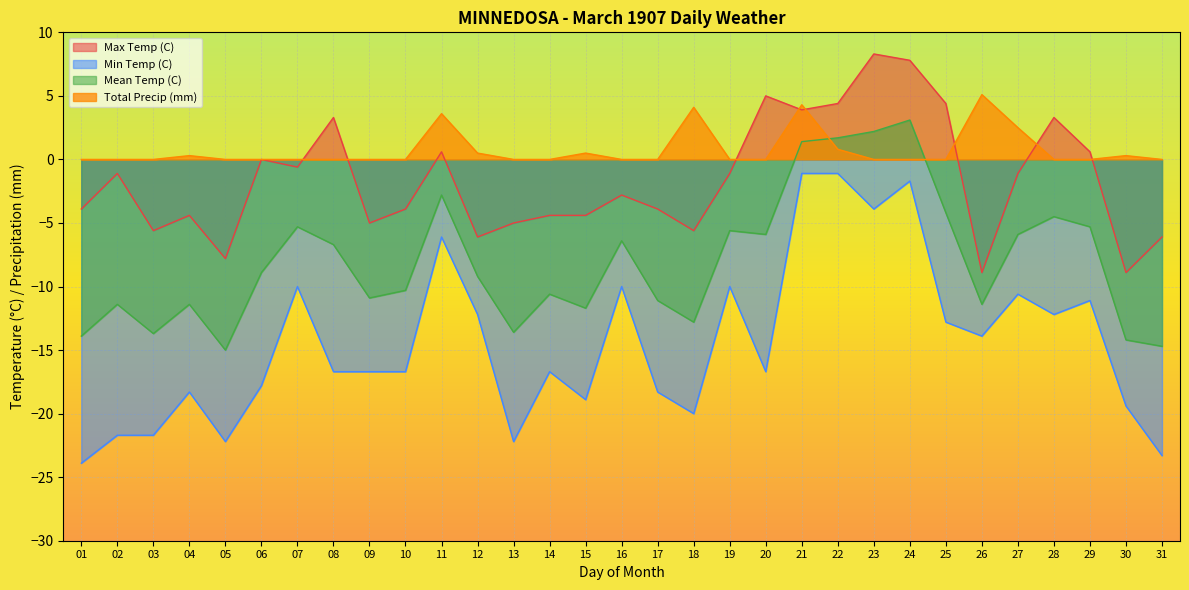

True or false: Max Temp (C) and Mean Temp (C) intersect in this chart.

False